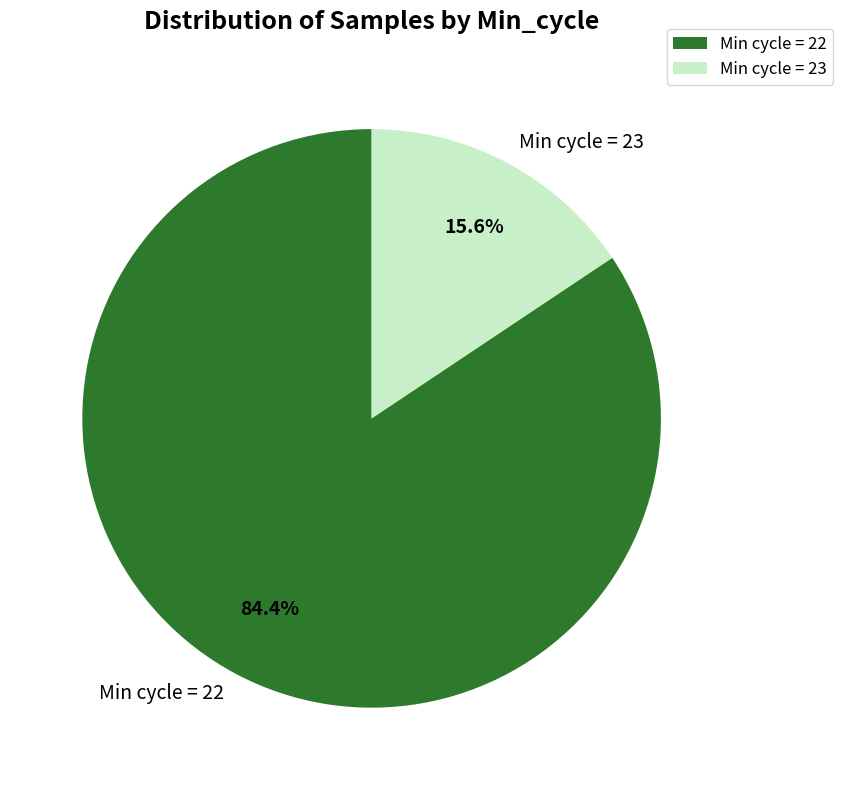

Rank the categories by value from lowest to highest.

Min cycle = 23, Min cycle = 22